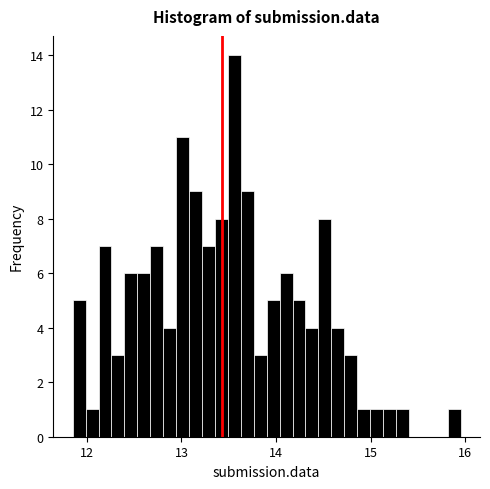

Around what value on the x-axis is the tallest bar? Give the approximate position of its centre, as read against the axis.

13.6